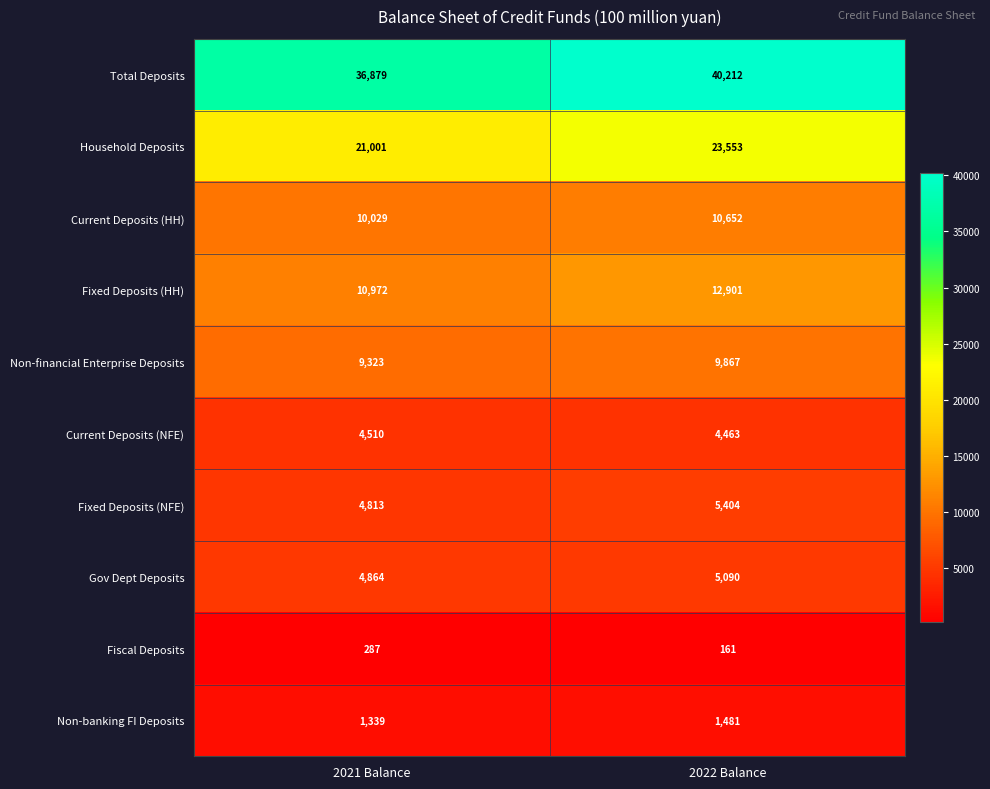

At how many categories does at least one series exceed 21004?

2